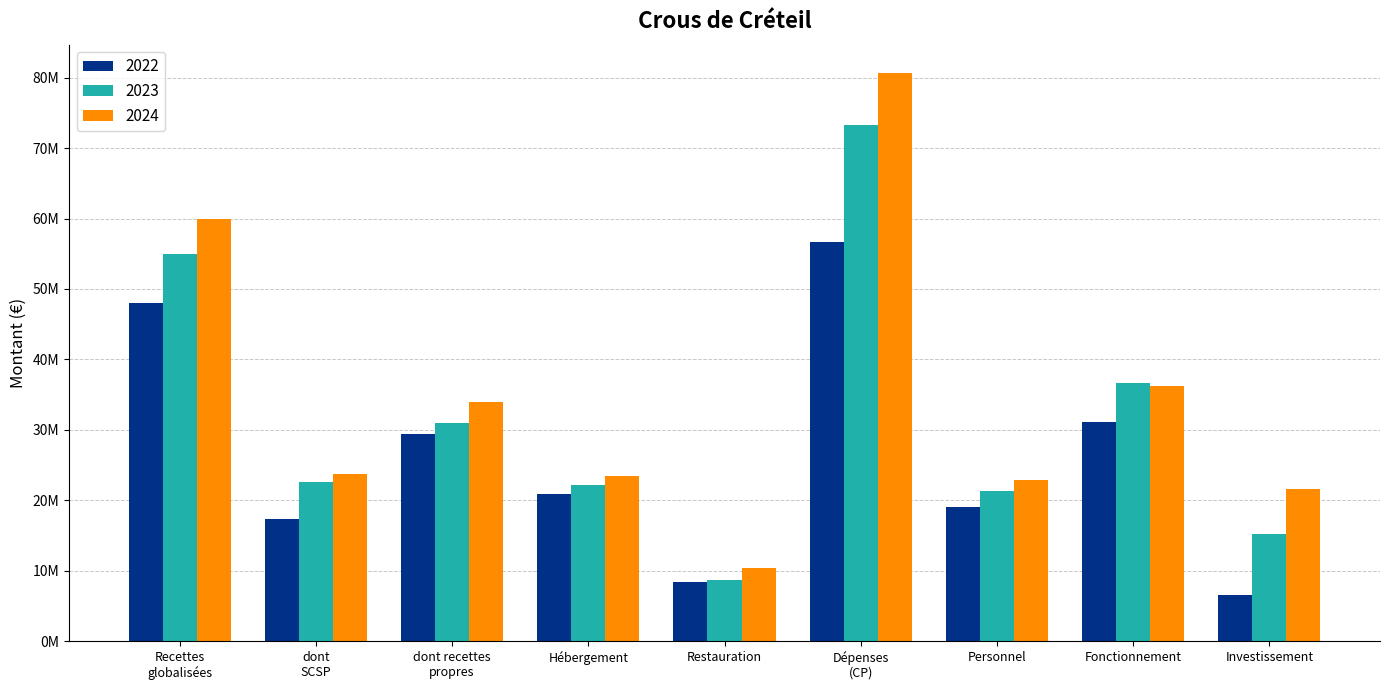

What are all the series names shown in the legend?

2022, 2023, 2024